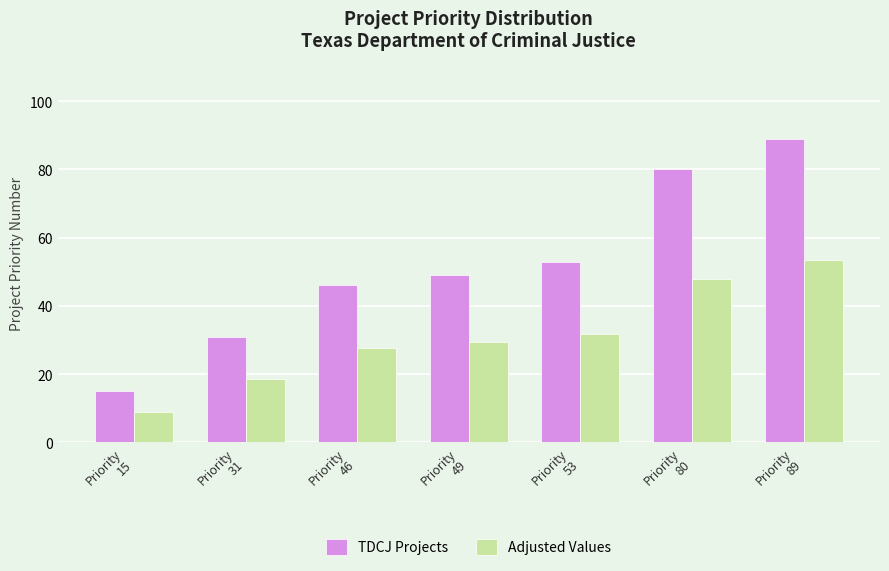

At which category does the chart reach its minimum across all series?

Priority
15